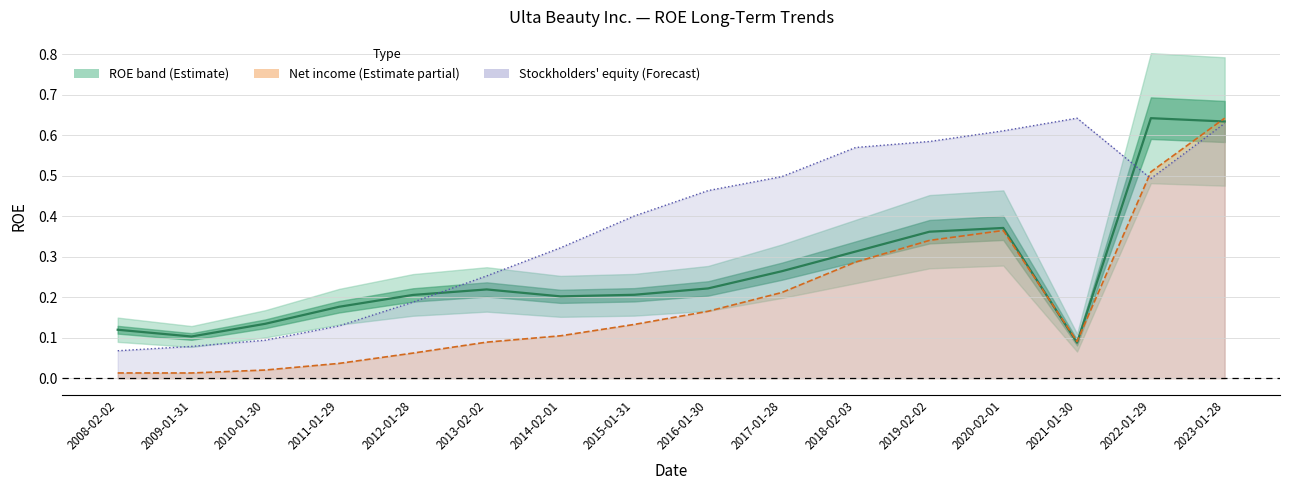

At how many categories does at least one series exceed 0?

16